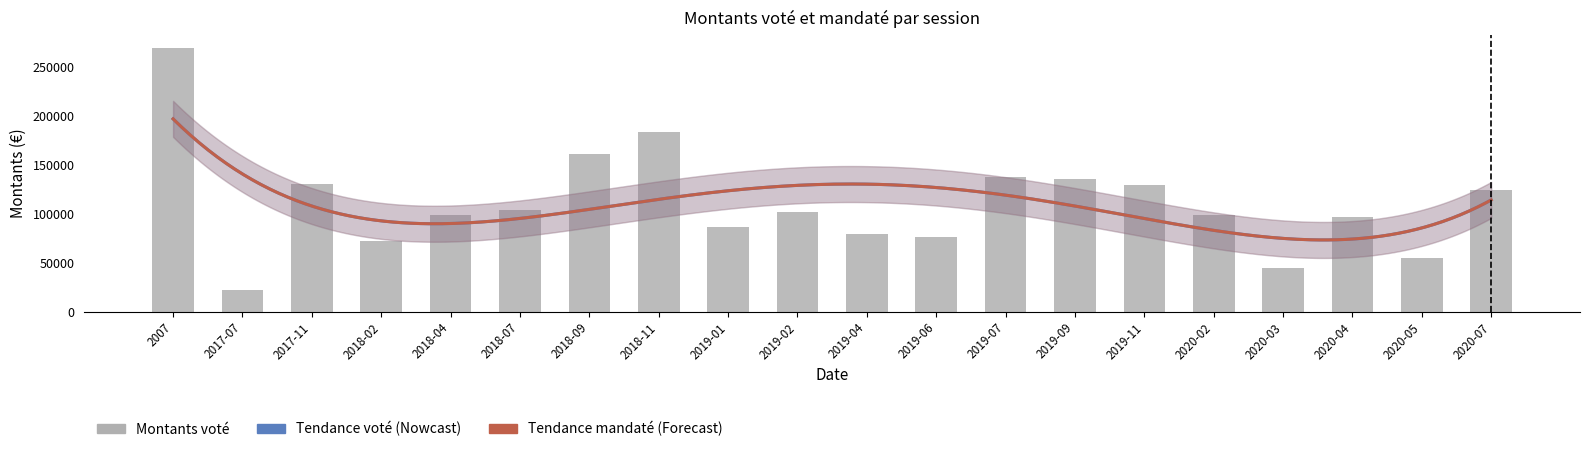

At which label is the value closest to 145830?

2019-07